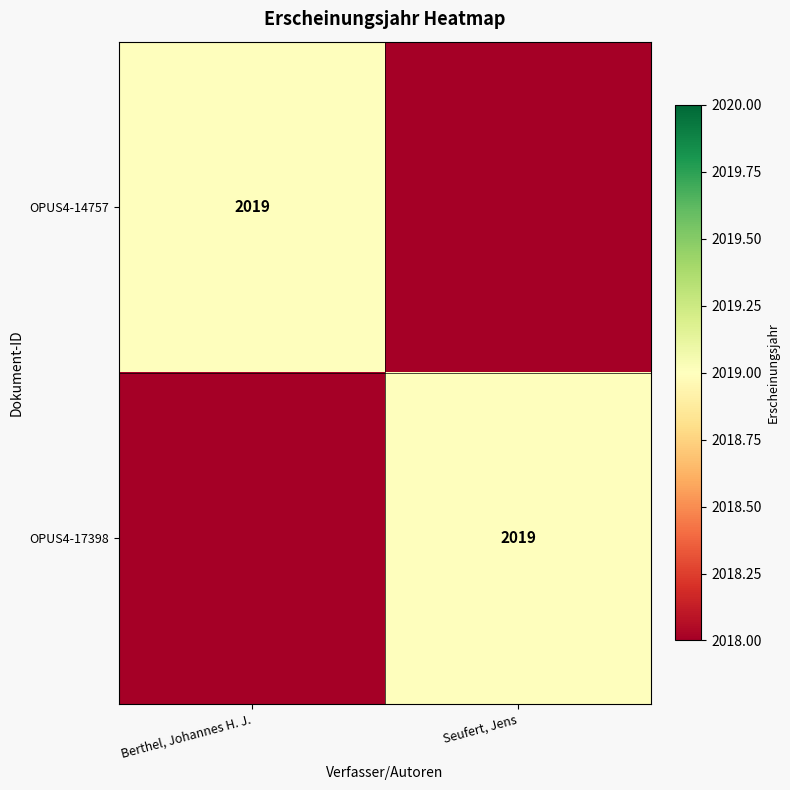

The OPUS4-17398 series shows 3110 at Seufert, Jens. True or false?

False